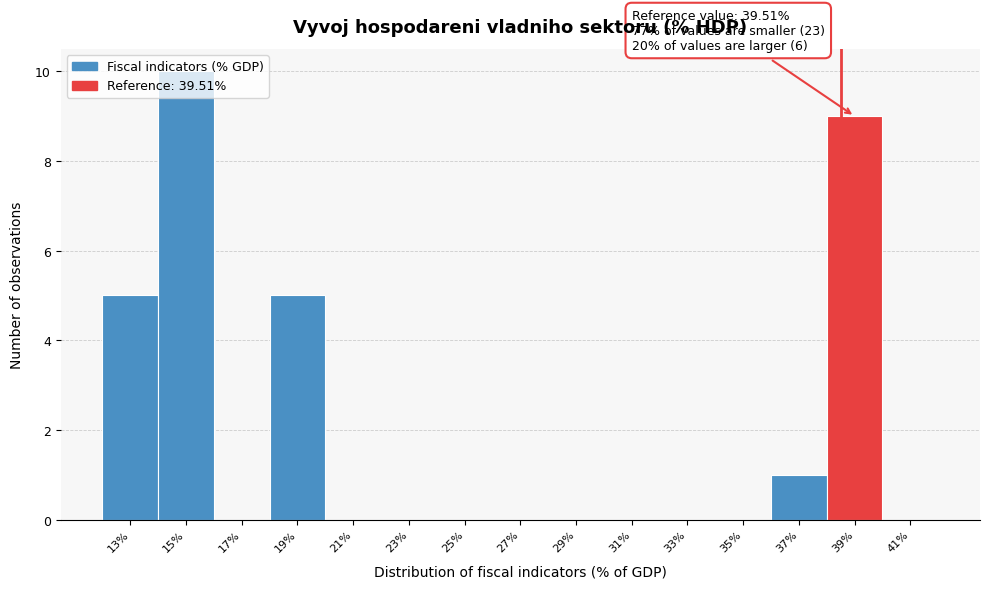

The value at 25% is 7. True or false?

False